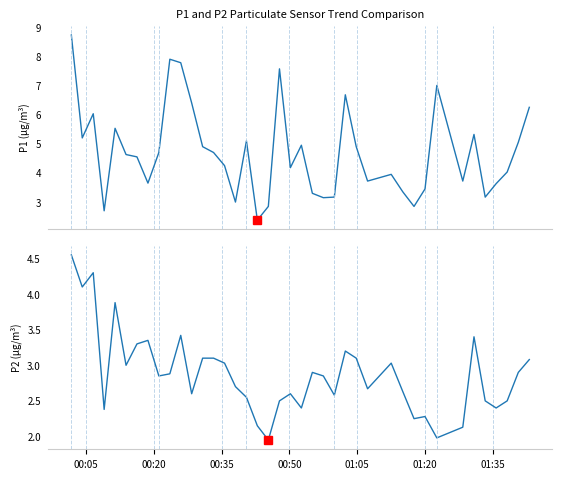

What are all the series names shown in the legend?

P1, P2